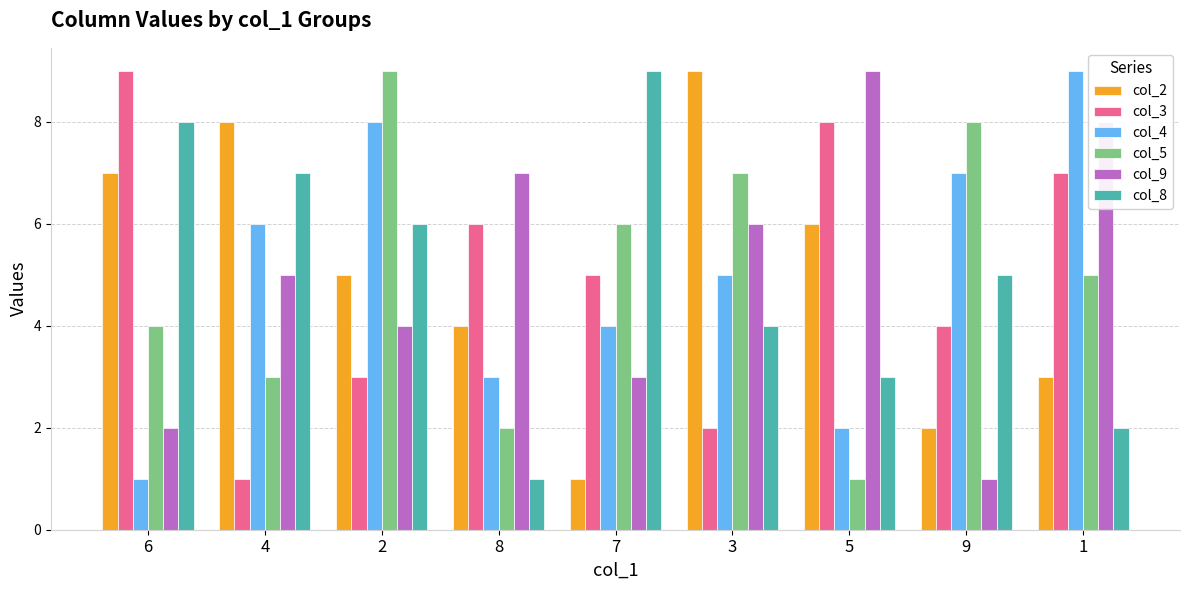

Reading left to right, extract all data points from this chart.

col_2: 7	8	5	4	1	9	6	2	3
col_3: 9	1	3	6	5	2	8	4	7
col_4: 1	6	8	3	4	5	2	7	9
col_5: 4	3	9	2	6	7	1	8	5
col_9: 2	5	4	7	3	6	9	1	8
col_8: 8	7	6	1	9	4	3	5	2